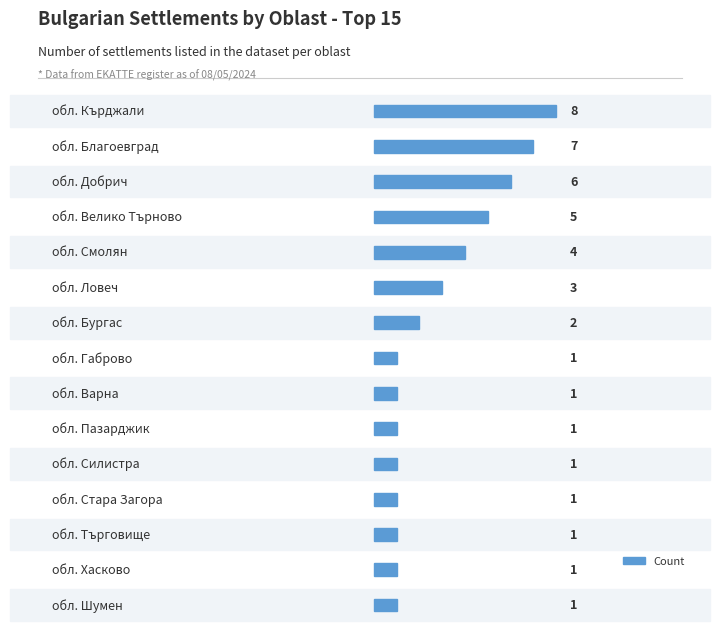

Where is the data nearest to the value 4?

обл. Смолян